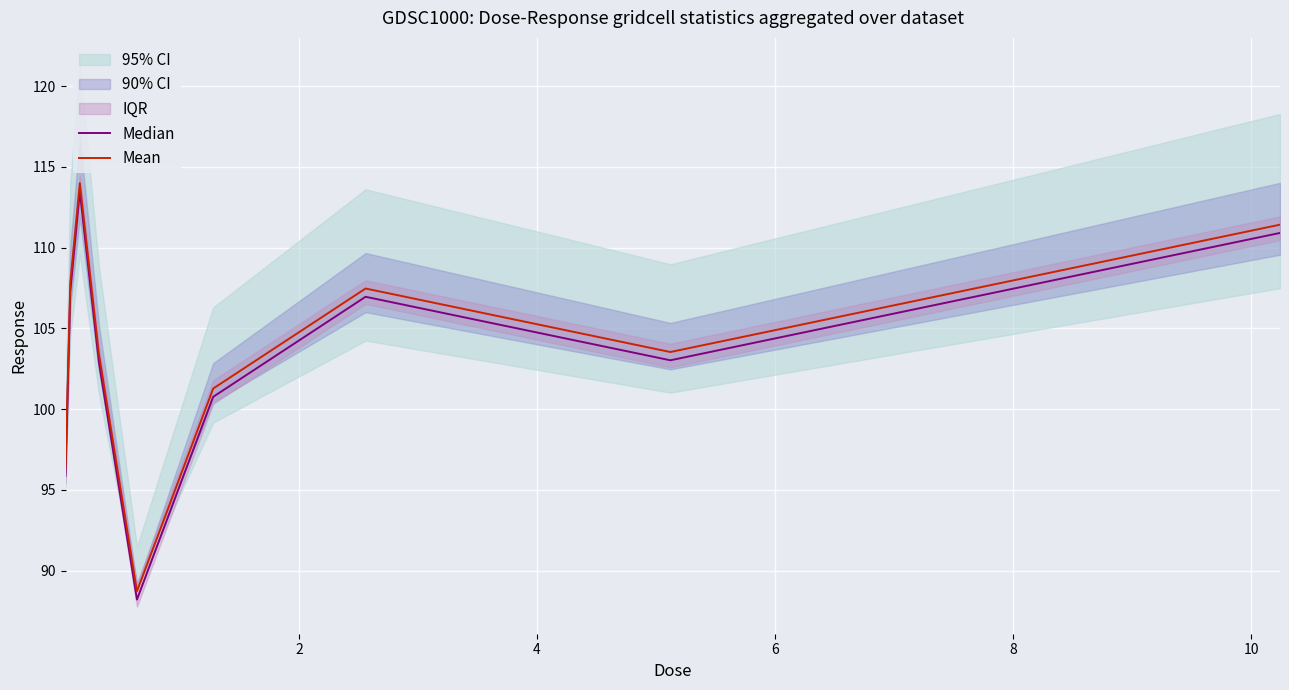

How many data points in Mean are less than 103?

3